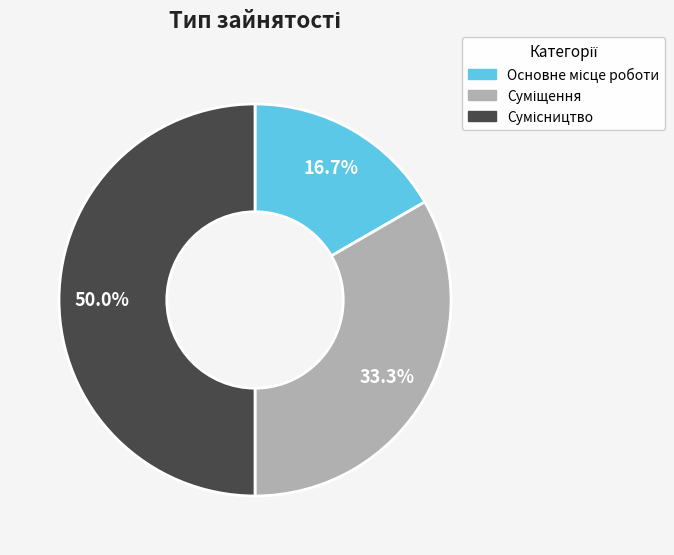

Which category has the biggest portion of the pie?

Сумісництво